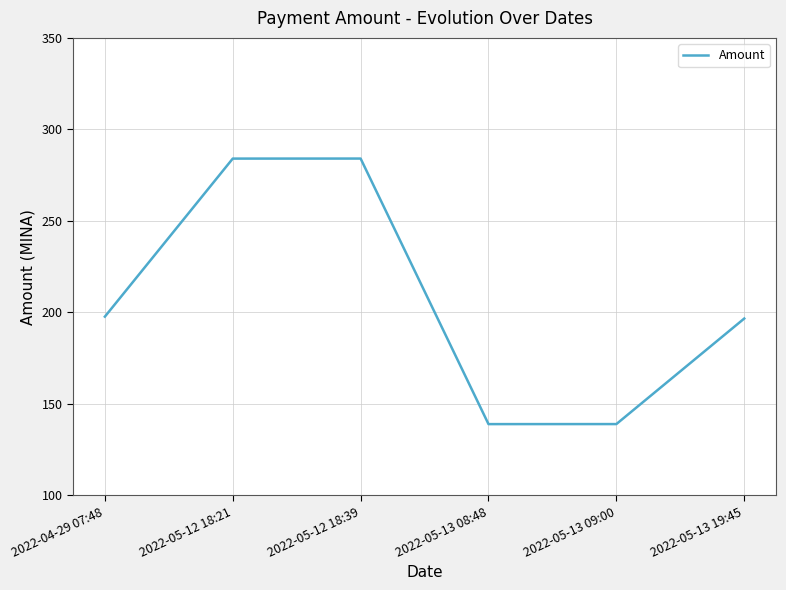

Is it true that the value at 2022-05-13 09:00 is 63.9?

False